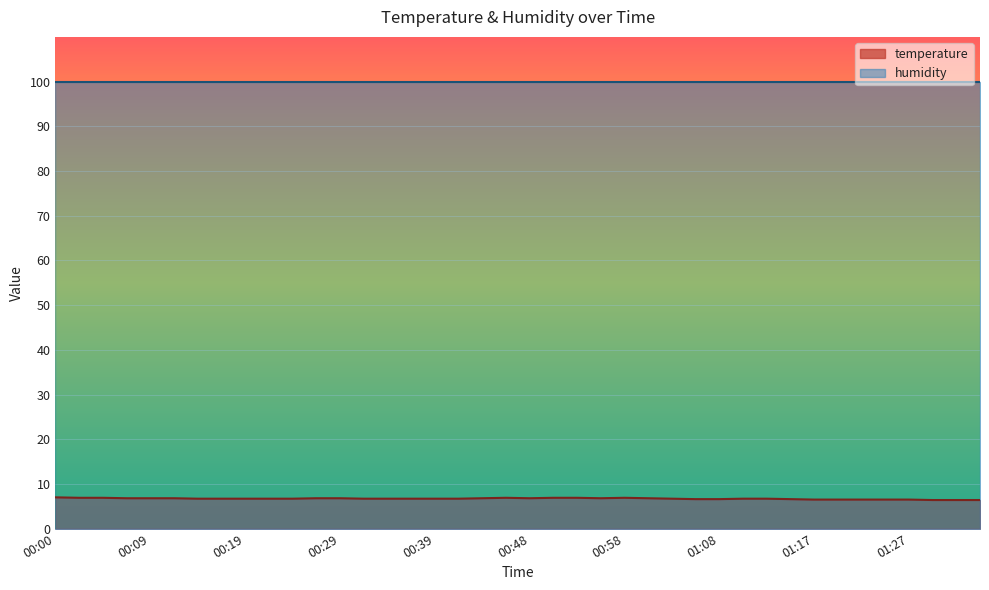

List the series in order of their overall mean, highest first.

humidity, temperature